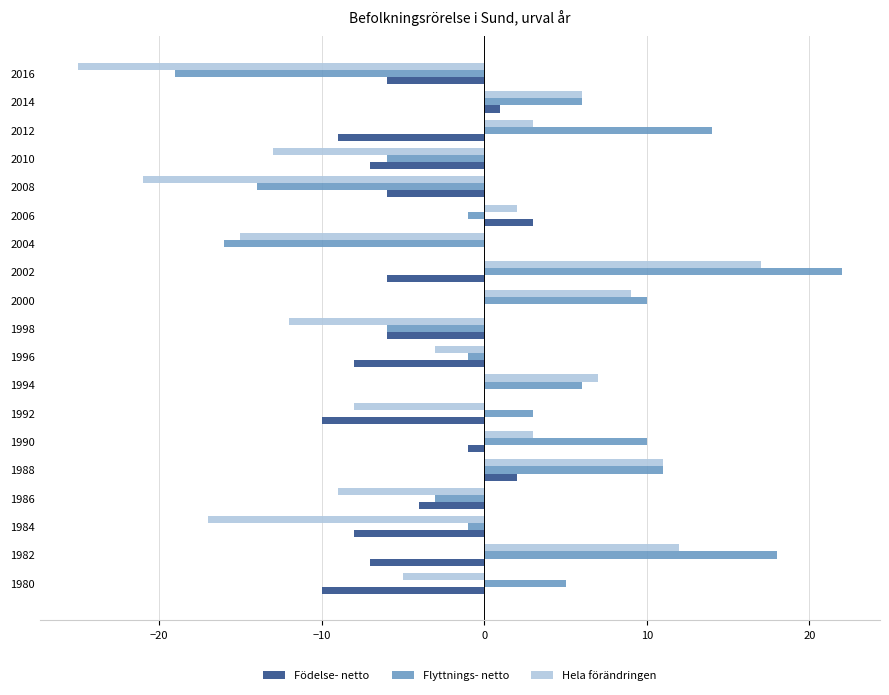

What is the maximum value for Födelse- netto?

3